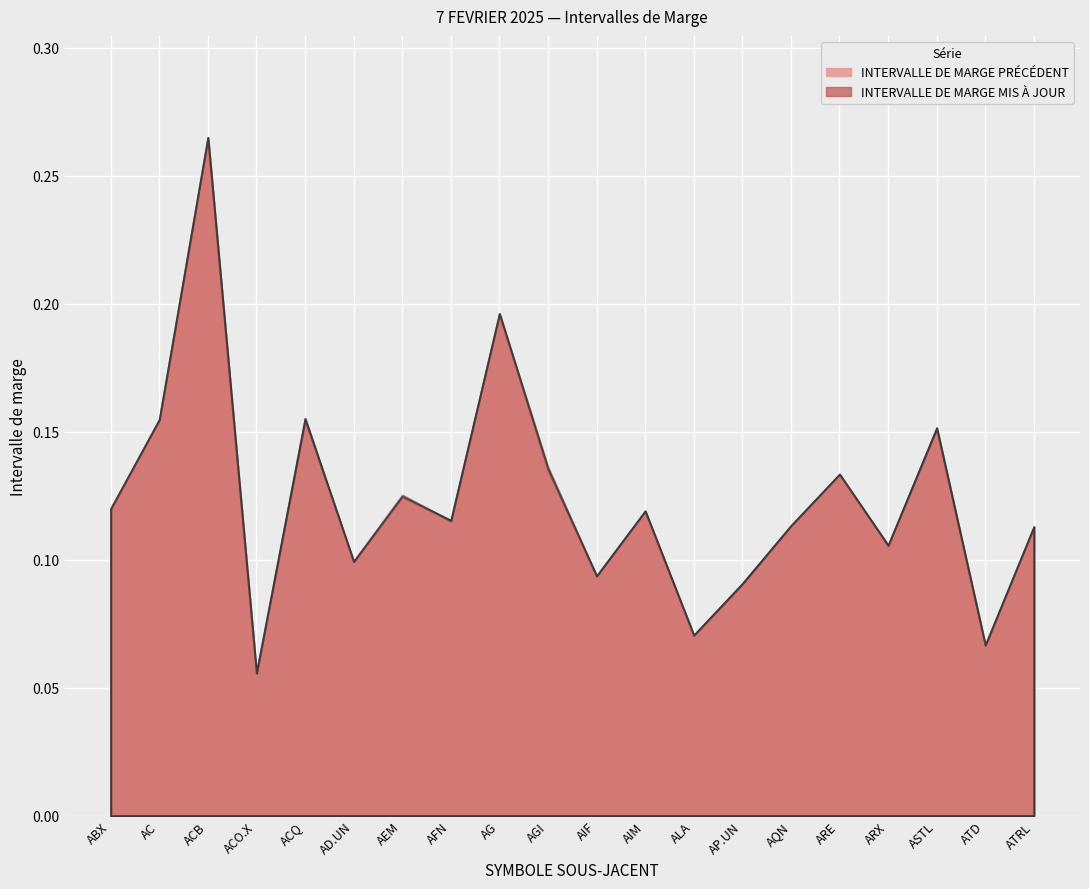

In INTERVALLE DE MARGE MIS À JOUR, how many points are higher than both neighbors (excluding endpoints)?

7